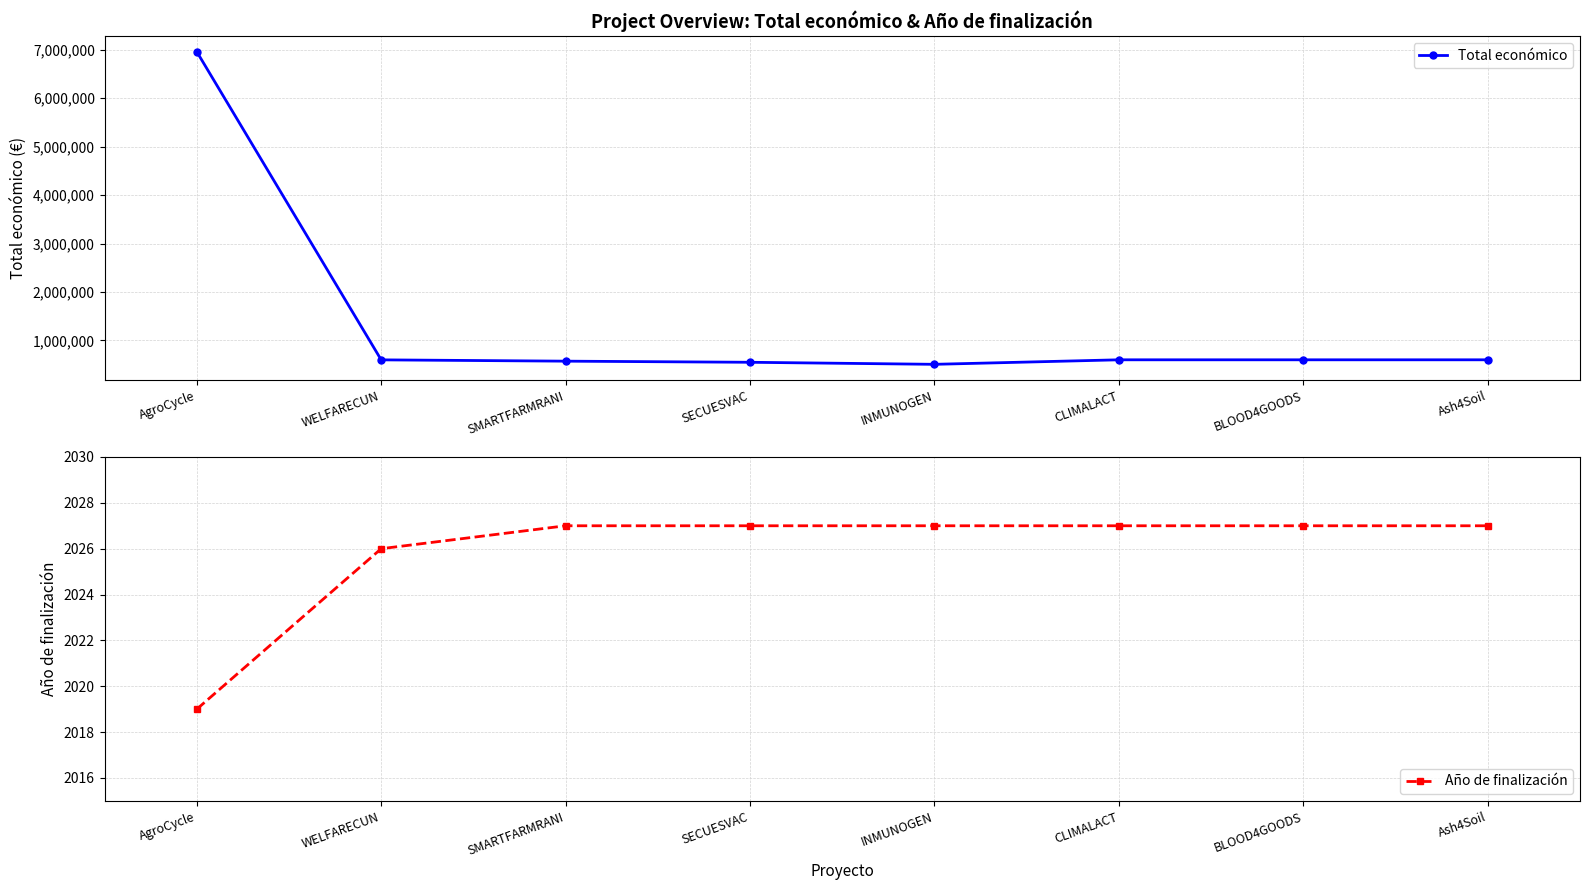

What is the total value across all series at SMARTFARMRANI?

573992